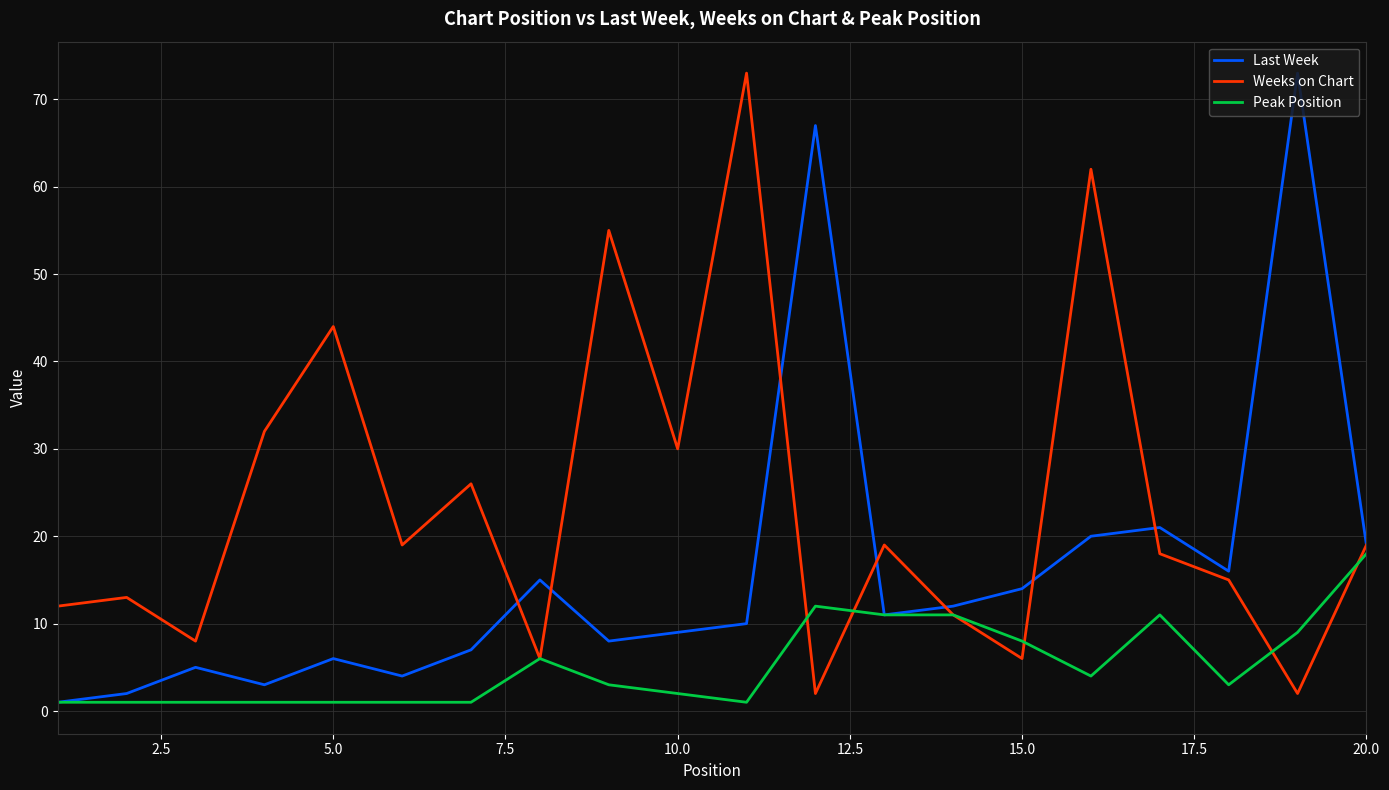

What is the highest value of the Last Week series?

73